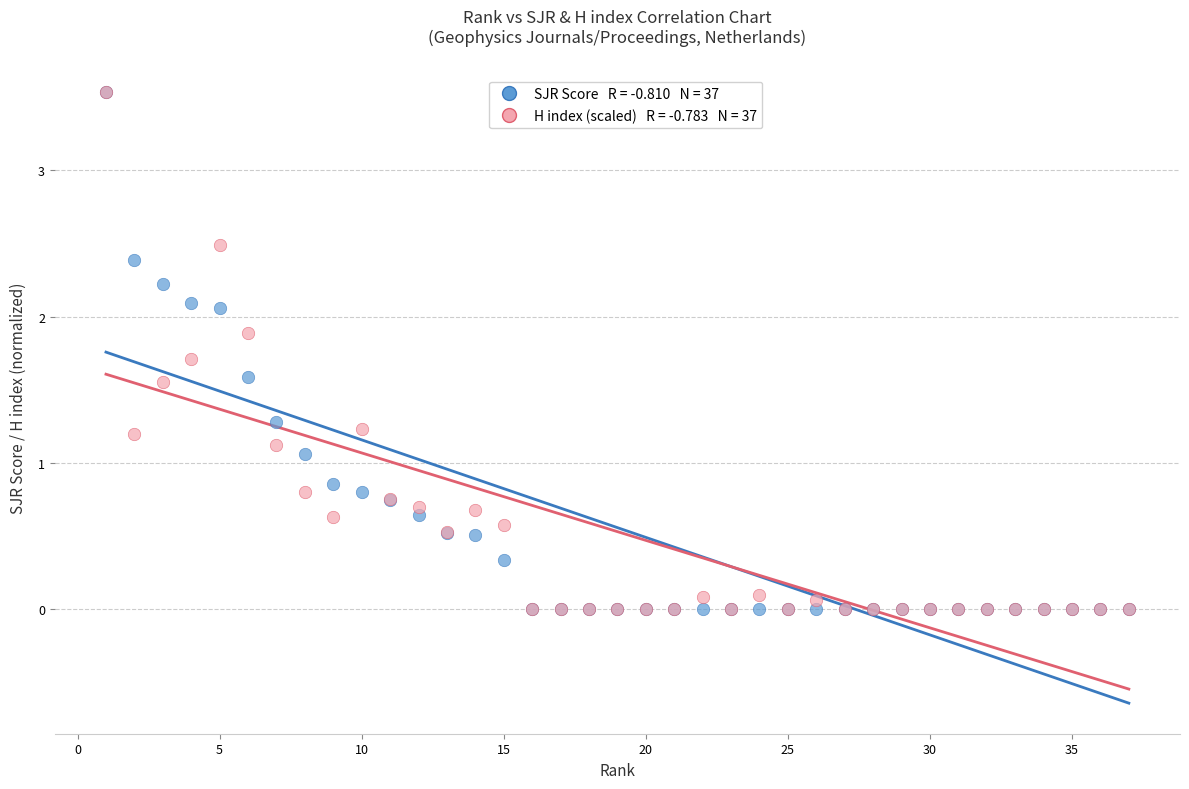

Across all series, what Y value is closest to 1?

1.1